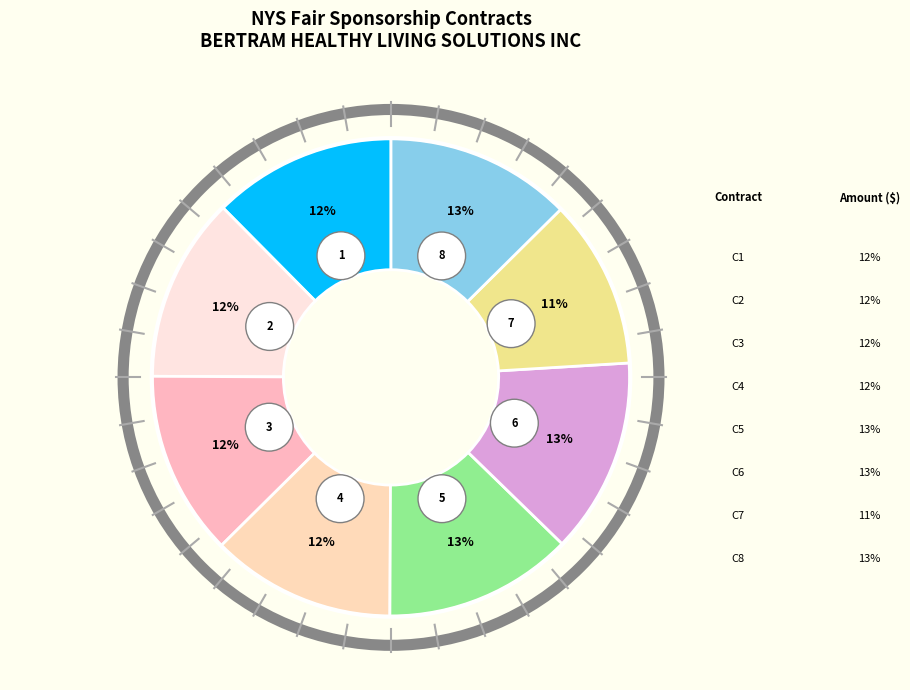

To the nearest percent, what portion does X001134 (2013) represent?

12%